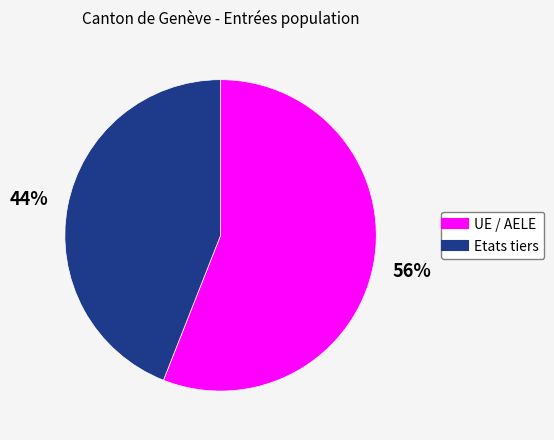

Which slice is the smallest?

Etats tiers